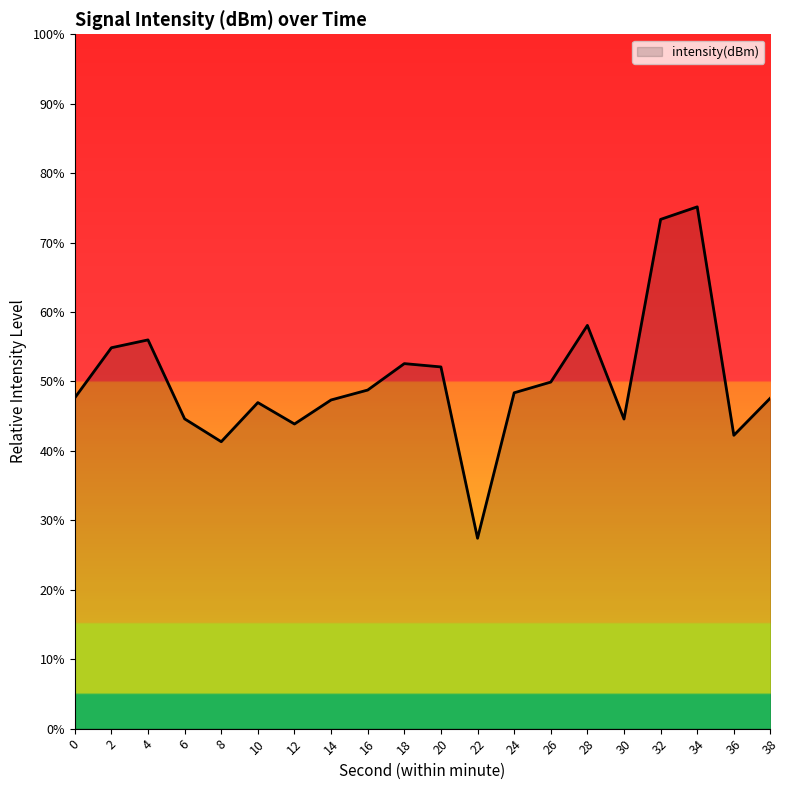

What is the change in value from 4 to 16?

-7.2